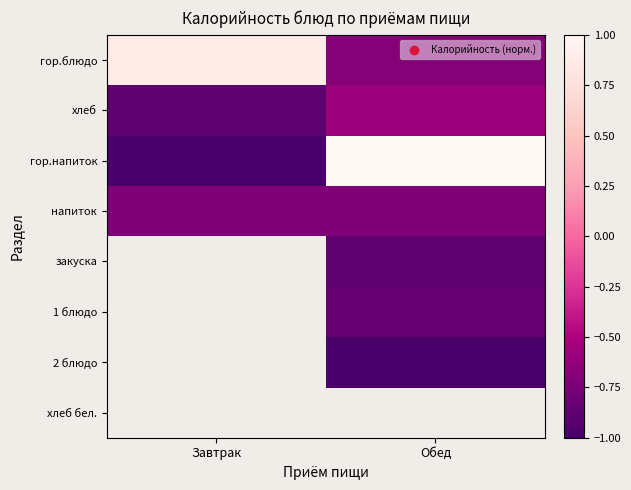

Between Обед and Завтрак, which is larger?

Завтрак